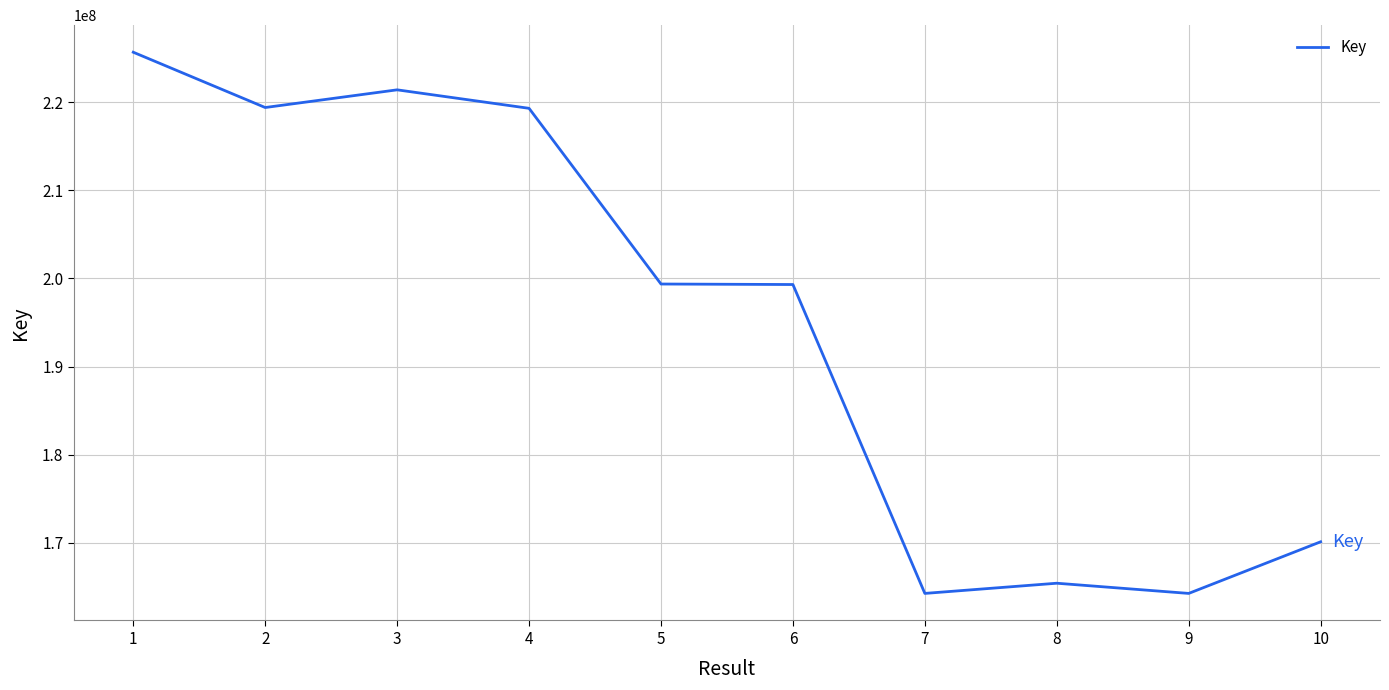

What is the difference between the maximum and minimum values?

61429098